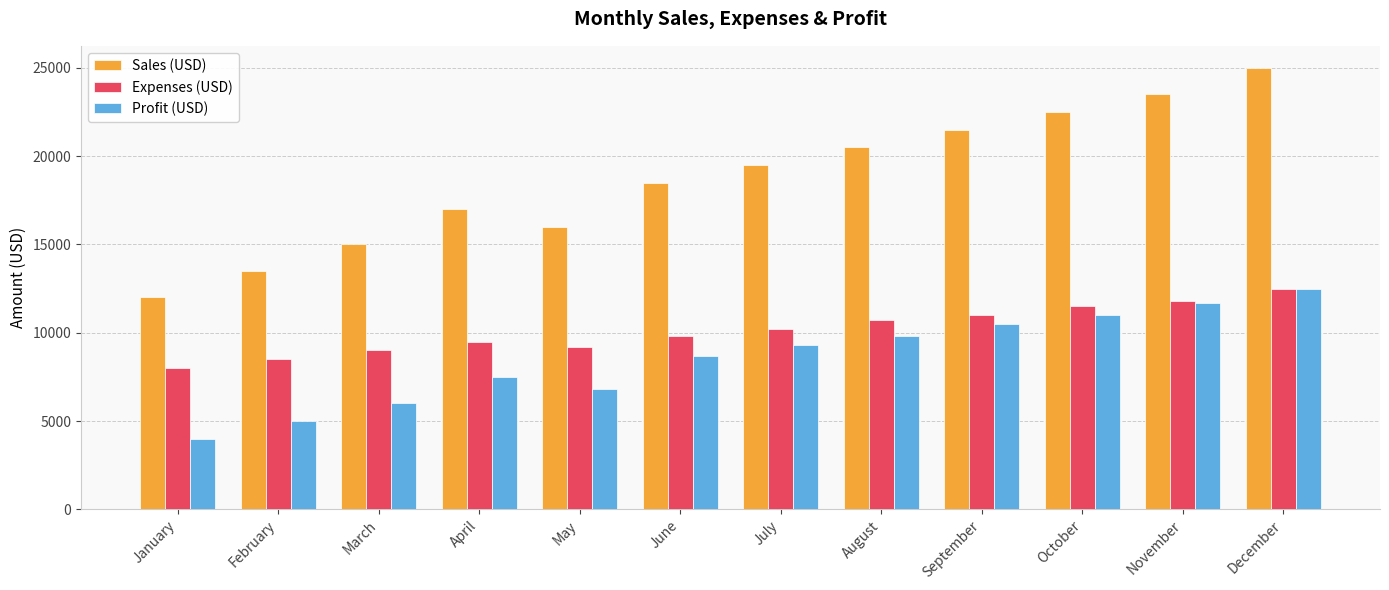

What is the lowest value of the Profit (USD) series?

4000